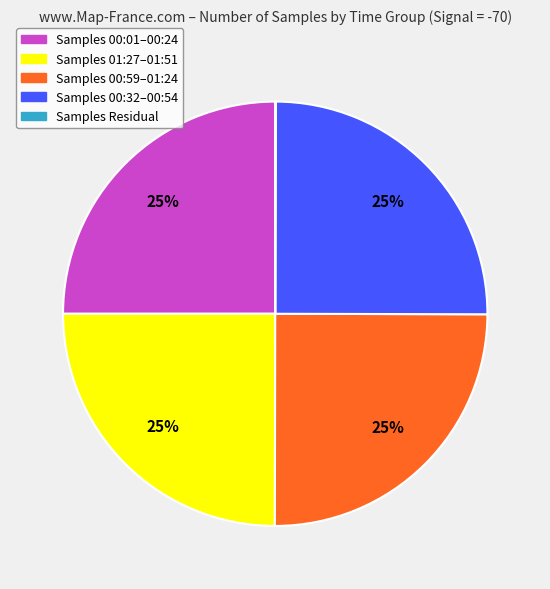

Approximately how many times larger is the value at Samples 00:01–00:24 compared to Samples 01:27–01:51?

1.0